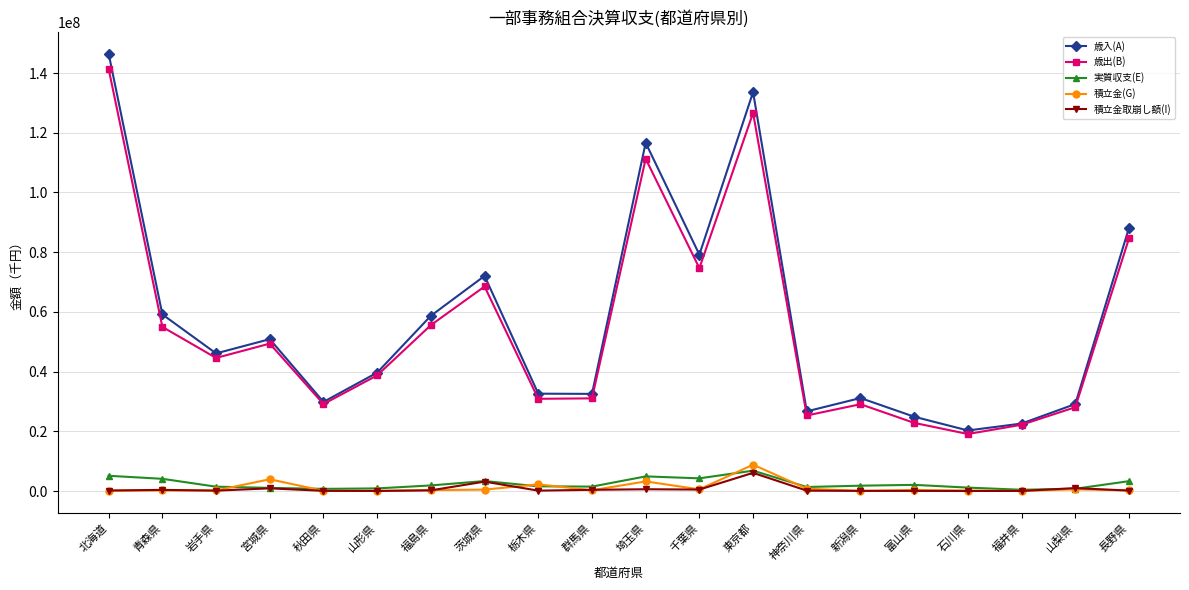

True or false: 実質収支(E) and 歳出(B) cross at least once.

False